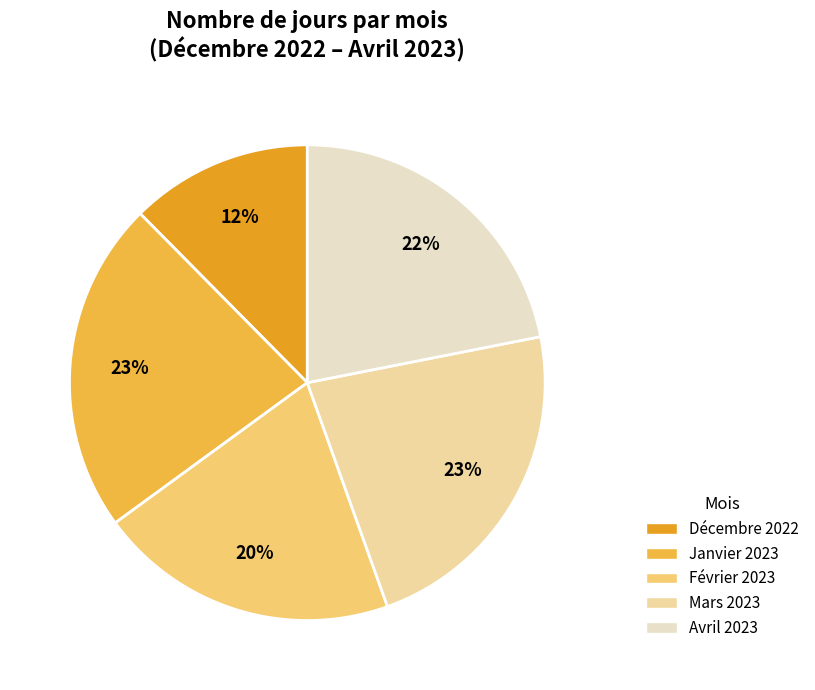

What is the ratio of the value at Janvier 2023 to the value at Avril 2023?

1.0